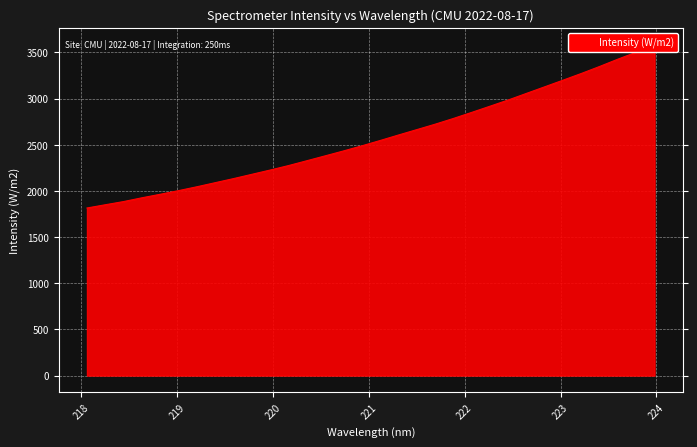

Reading left to right, extract all data points from this chart.

1815.2	1850.3	1885.0	1925.8	1963.9	2003.5	2045.2	2089.5	2133.7	2180.1	2226.4	2274.7	2327.1	2380.0	2433.1	2488.3	2546.0	2605.4	2663.8	2722.4	2784.6	2850.4	2917.4	2985.0	3056.7	3128.2	3199.9	3272.5	3348.4	3427.6	3502.6	3587.2